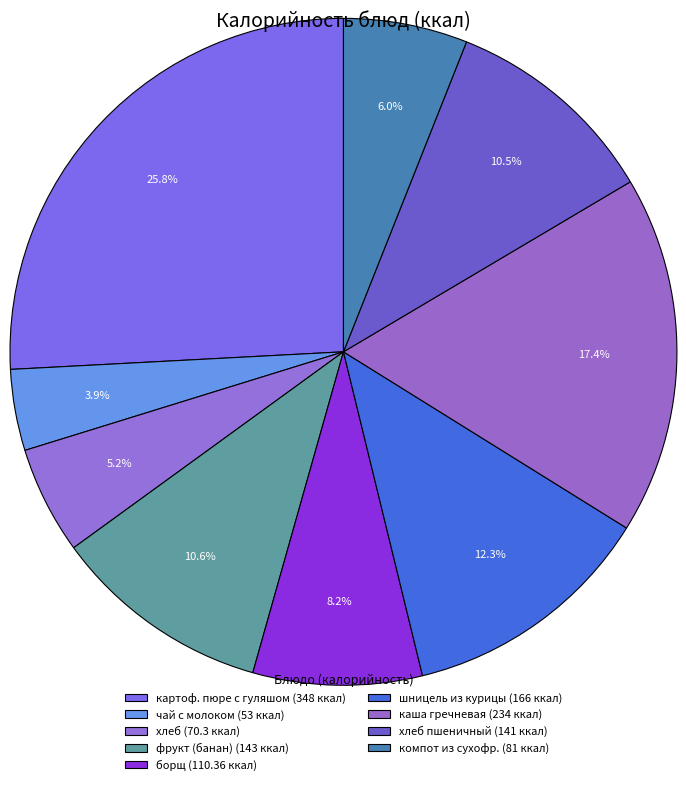

How many segments does this pie chart have?

9